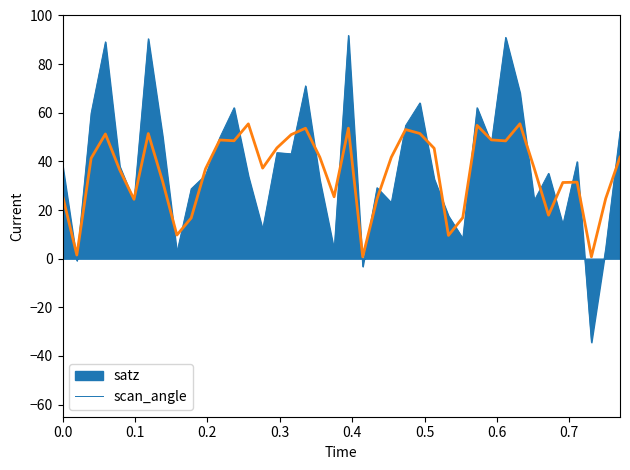

What is the smallest value displayed?

-34.4